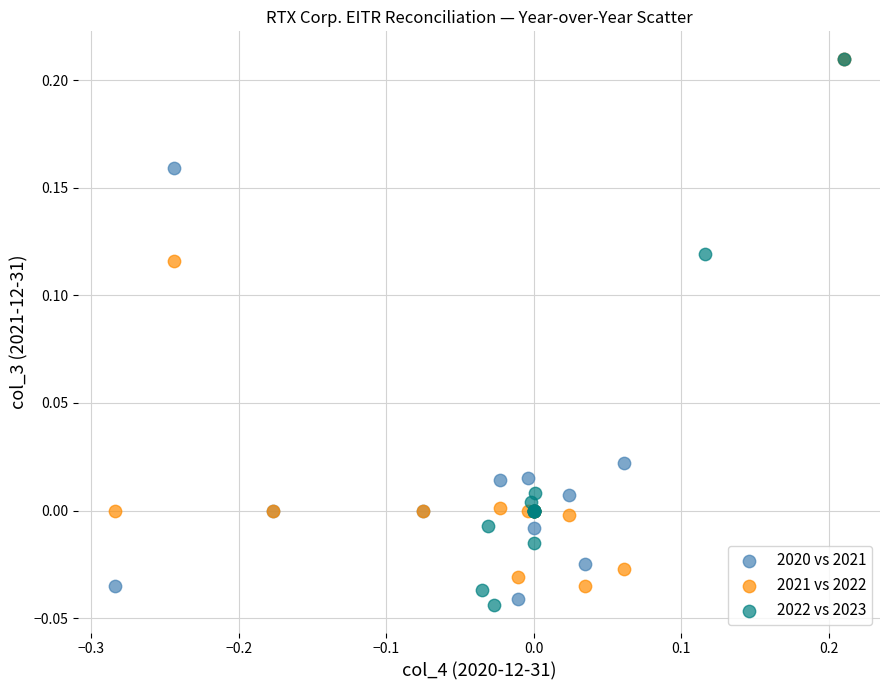

Which series has the widest spread of Y values?

2022 vs 2023